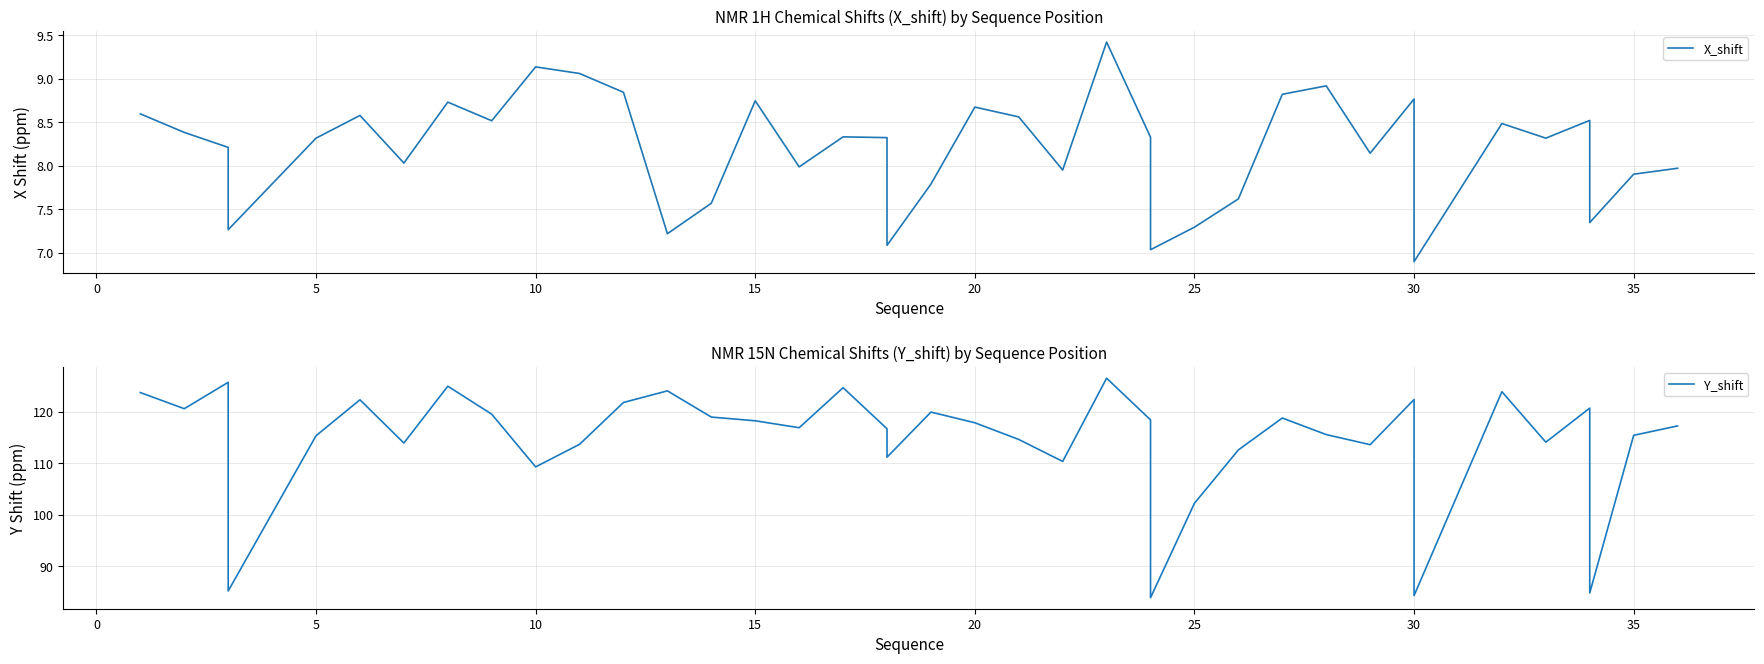

True or false: X_shift and Y_shift intersect in this chart.

False